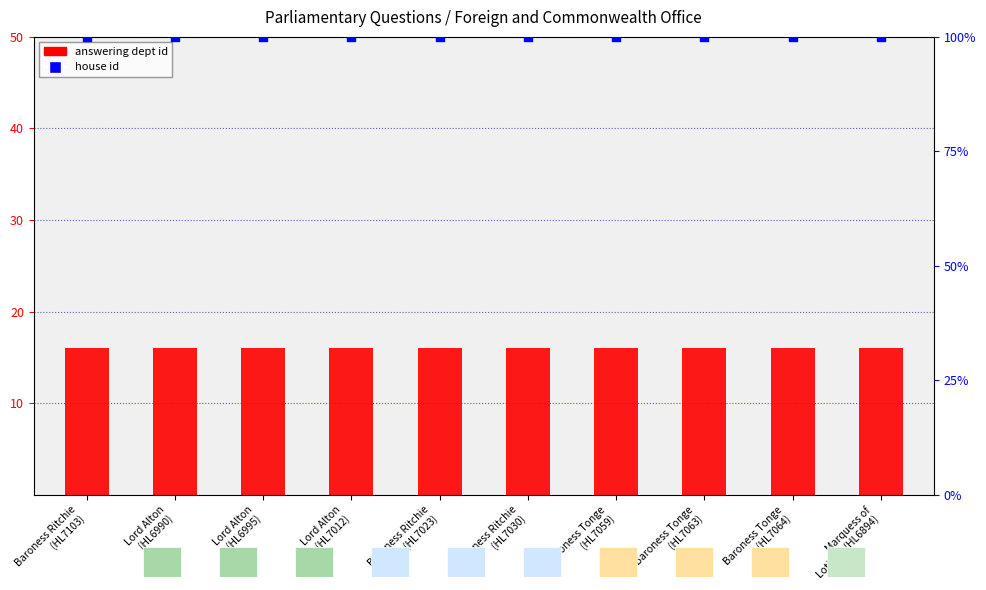

At which category is the sum across all series the highest?

Baroness Ritchie
(HL7103)